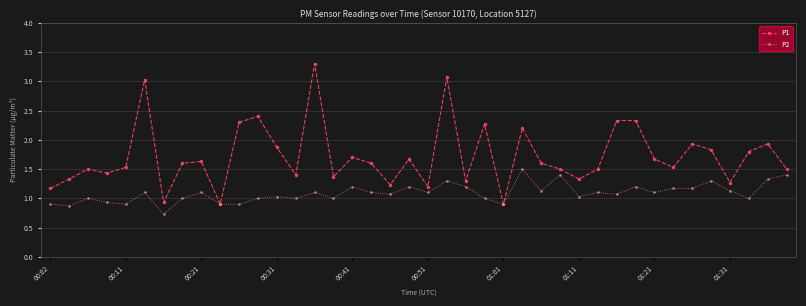

What is the value of the P1 point at the 2nd from the left?

1.3